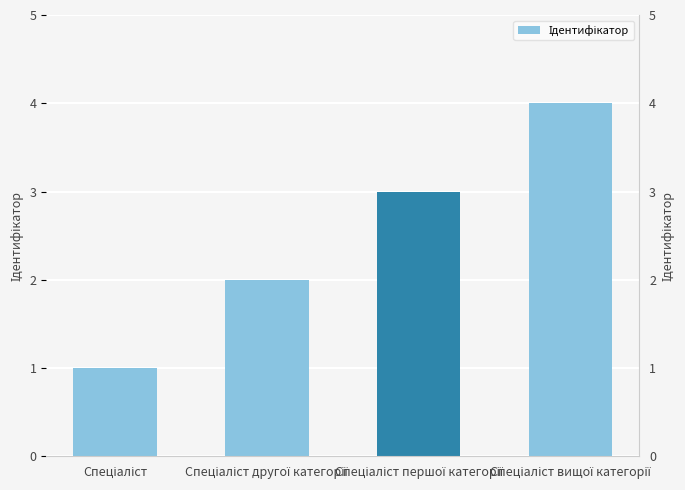

What is the value of the 1st bar from the left?

1